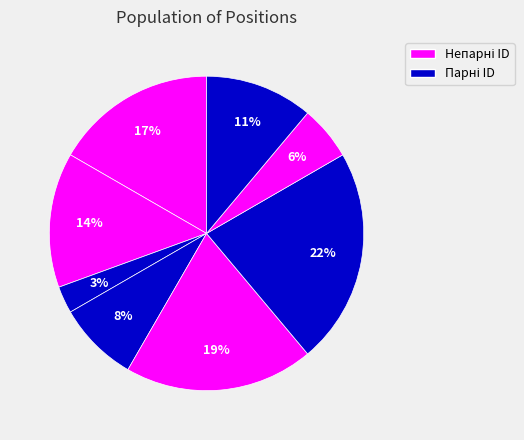

Count the number of slices in the pie.

8